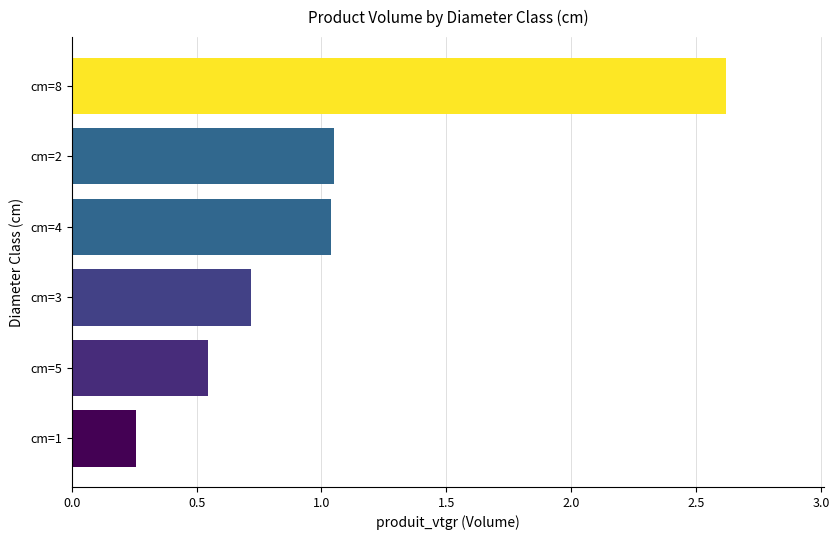

Are the bars grouped side by side (vs. stacked)?

No